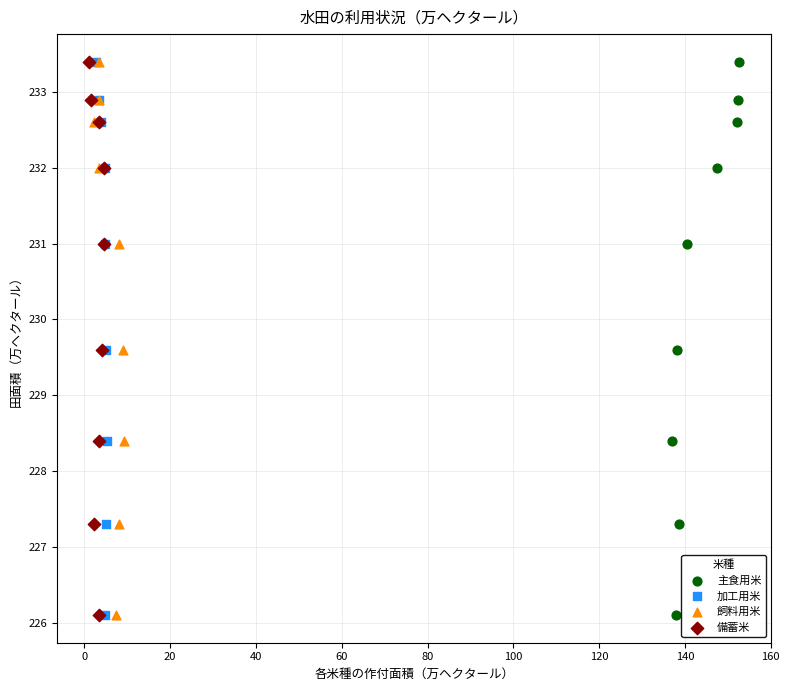

What are all the series names shown in the legend?

主食用米, 加工用米, 飼料用米, 備蓄米